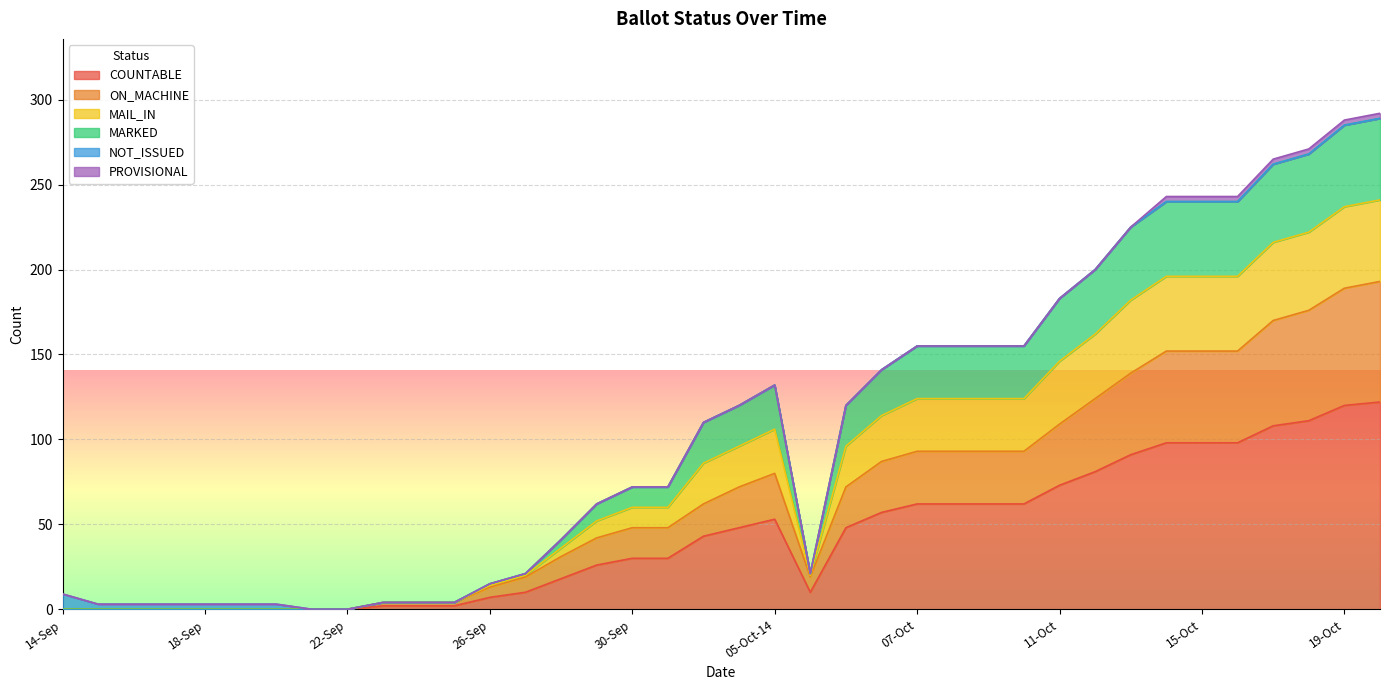

Is the value of ON_MACHINE at 20-Oct greater than the value of MAIL_IN at 29-Sep?

Yes